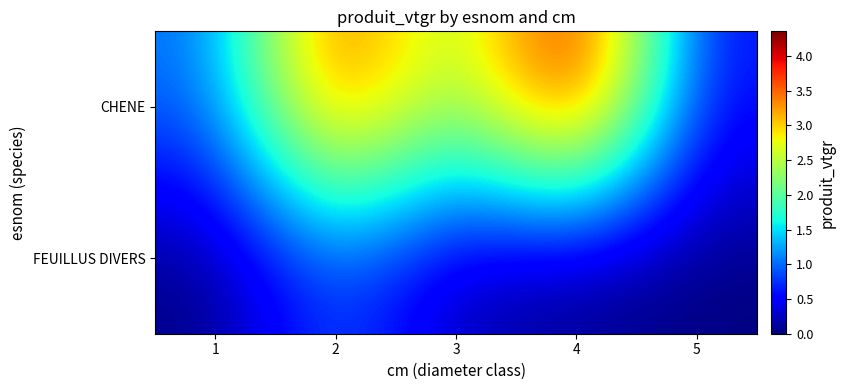

Reading left to right, transcribe all the data shown in this chart.

CHENE: 1=1.0	2=3.8	3=2.2	4=4.4	5=0.5
FEUILLUS DIVERS: 1=0.0	2=0.9	3=0.2	4=0.0	5=0.0